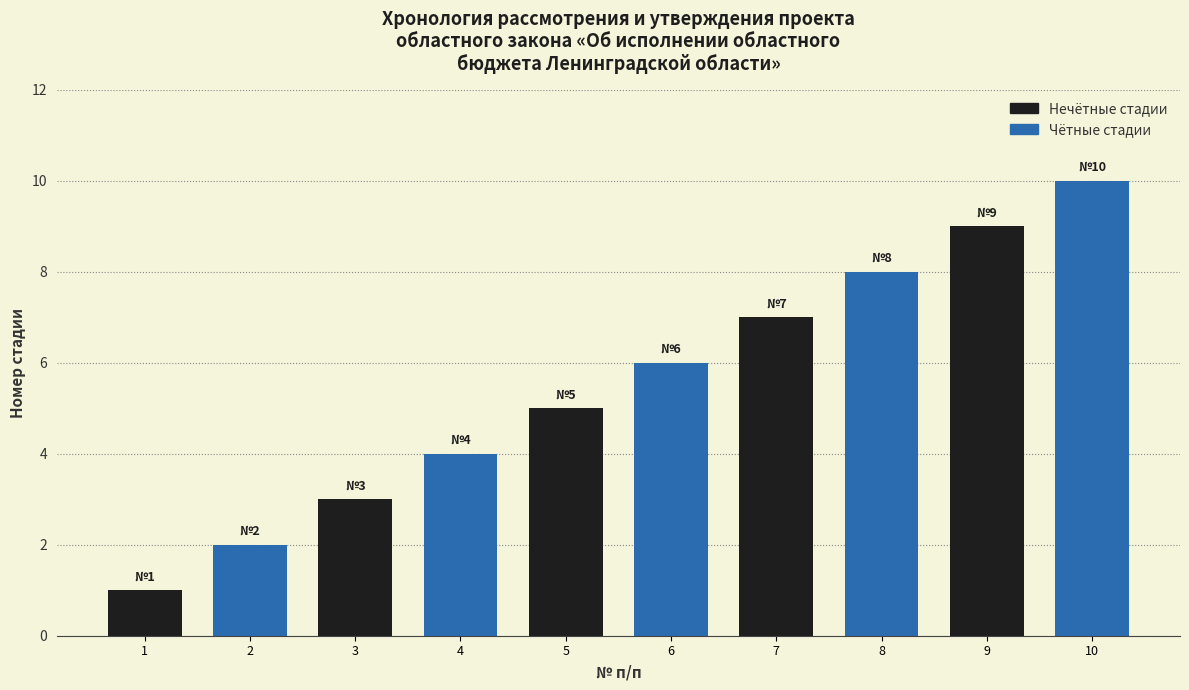

Does the chart contain any negative values?

No